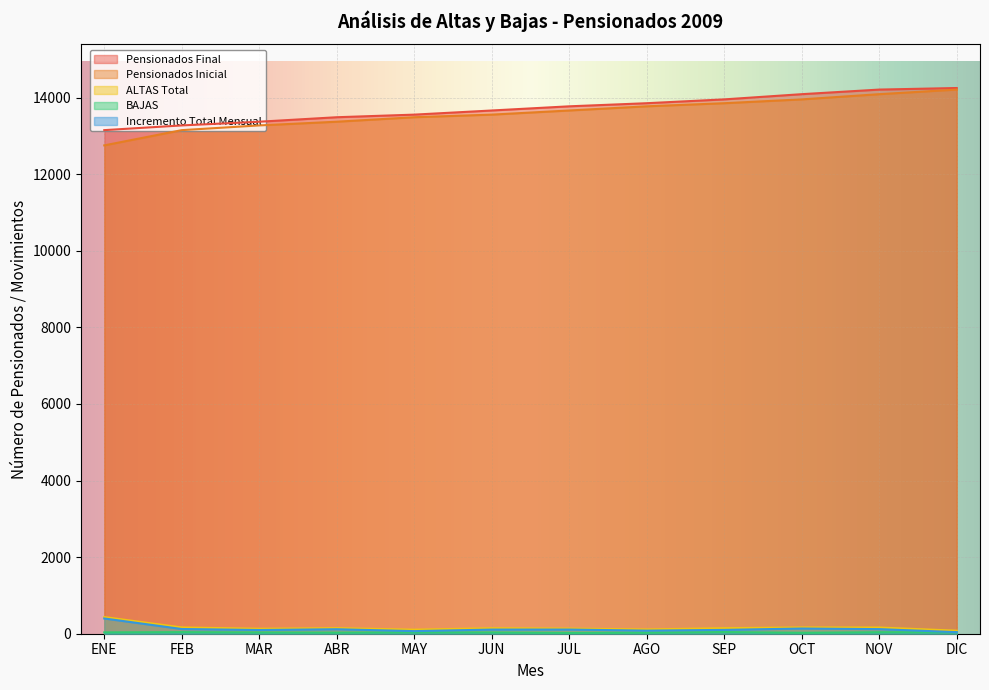

How many lines are shown in the chart?

5